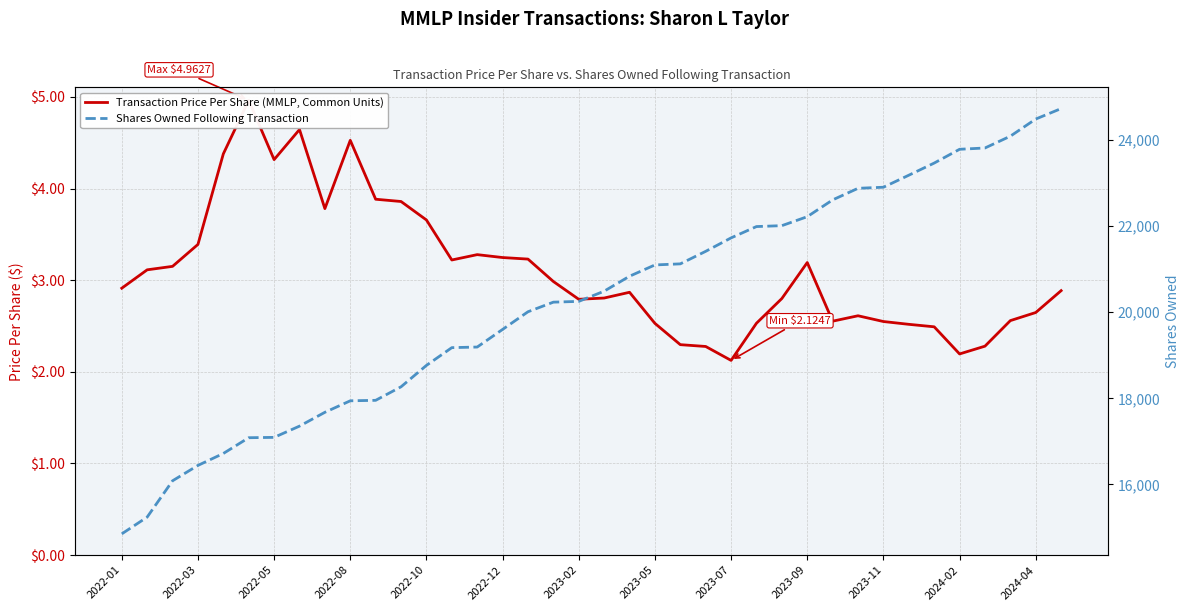

Read the Shares Owned Following Transaction value at 13.

19177.0